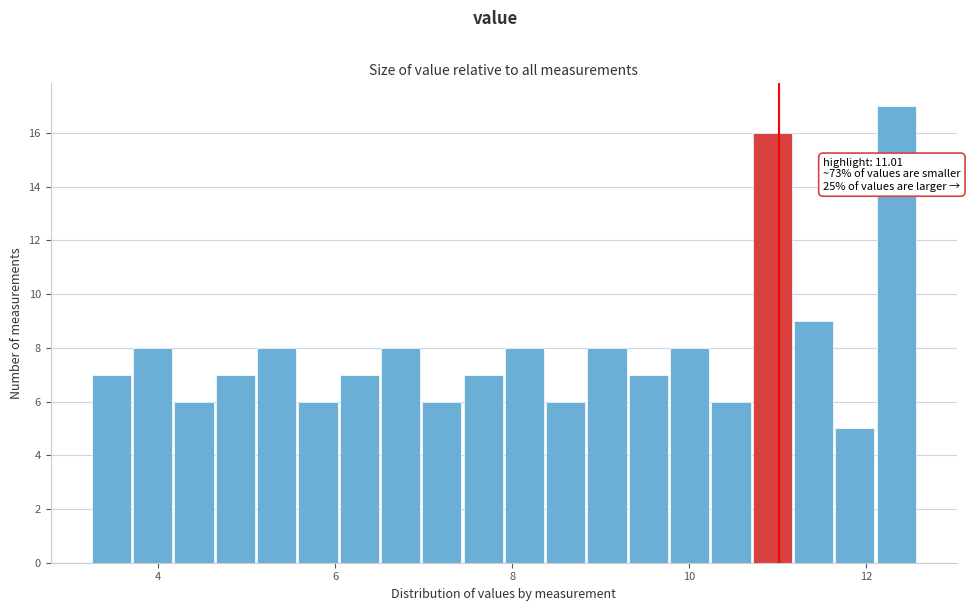

Read against the x-axis, roughly where is the centre of the tallest bar?

12.4